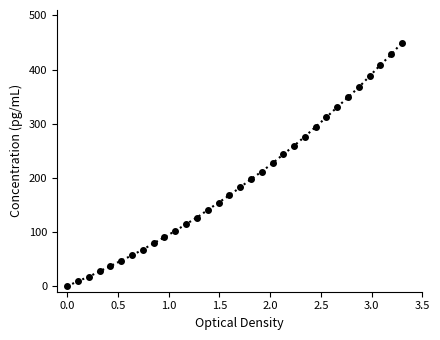

What is the maximum value shown in the chart?

450.0